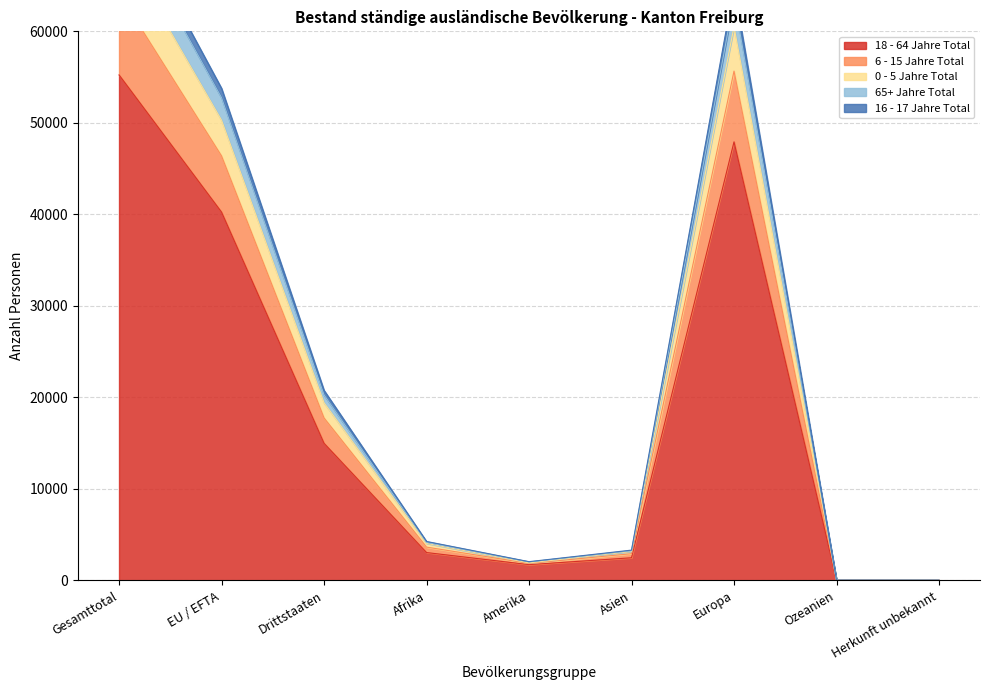

What is the difference between the highest and lowest values at Gesamttotal?

19308